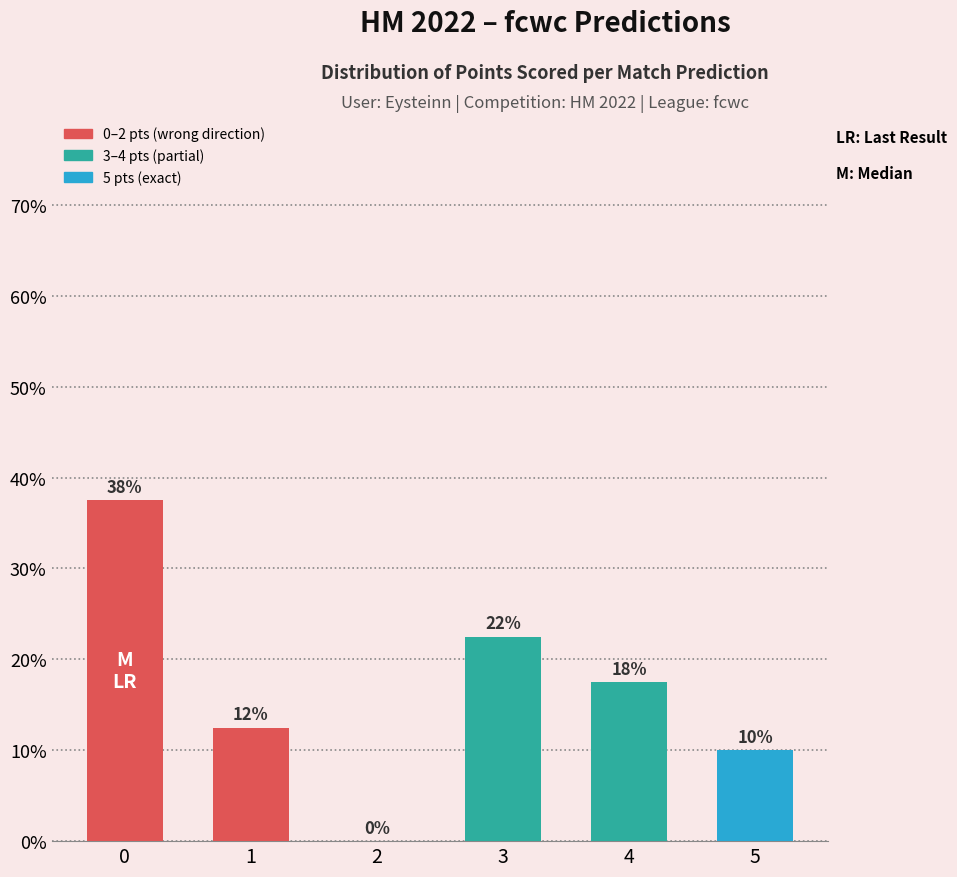

Reading right to left, what are all the values shown in this chart?

5=10.0	4=17.5	3=22.5	2=0.0	1=12.5	0=37.5